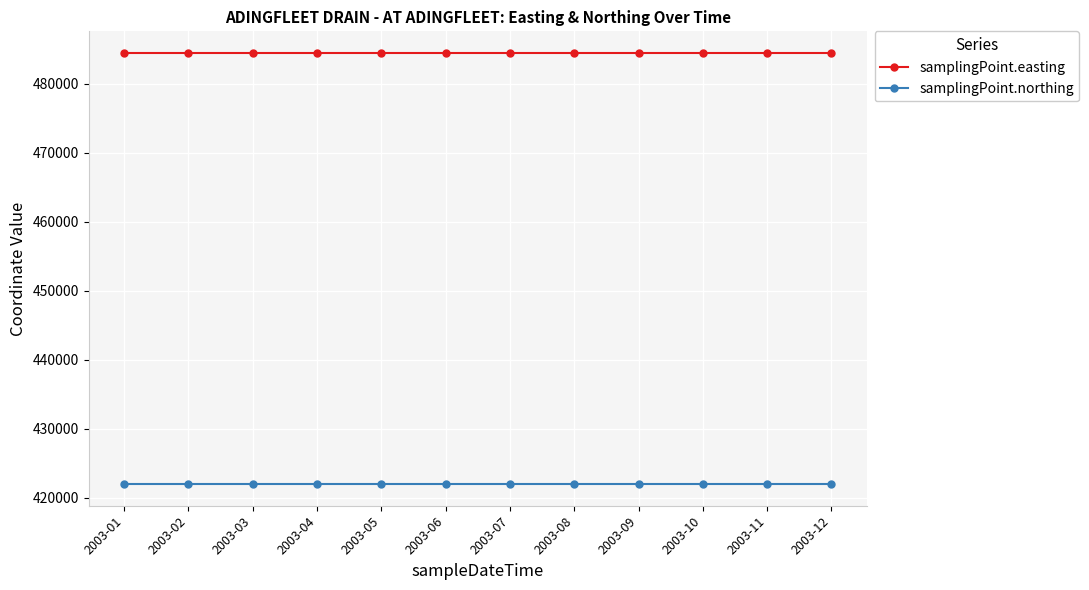

List the series in order of their overall mean, lowest first.

samplingPoint.northing, samplingPoint.easting